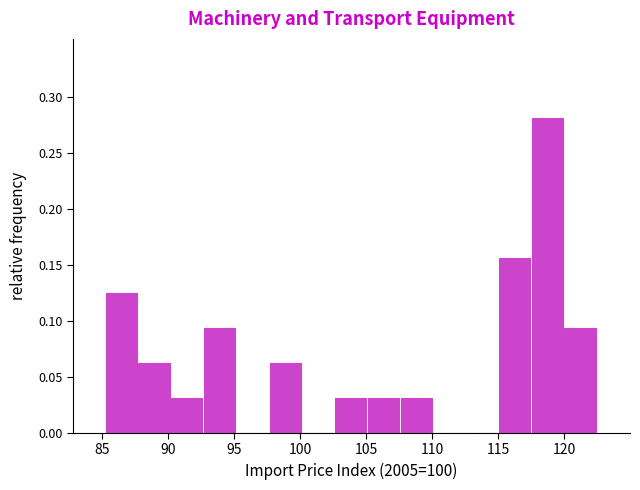

Reading left to right, list every bar in this chart as the range it spans on the x-axis followed by its height. Neither the bar edges nor the heights are printed on the chart, so give them approximately, as read against the axes.

85.5 to 88.0: 0.125
88.0 to 90.5: 0.065
90.5 to 92.5: 0.030
92.5 to 95.0: 0.095
95.0 to 97.5: 0
97.5 to 100.0: 0.065
100.0 to 102.5: 0
102.5 to 105.0: 0.030
105.0 to 107.5: 0.030
107.5 to 110.0: 0.030
110.0 to 112.5: 0
112.5 to 115.0: 0
115.0 to 117.5: 0.155
117.5 to 120.0: 0.280
120.0 to 122.5: 0.095